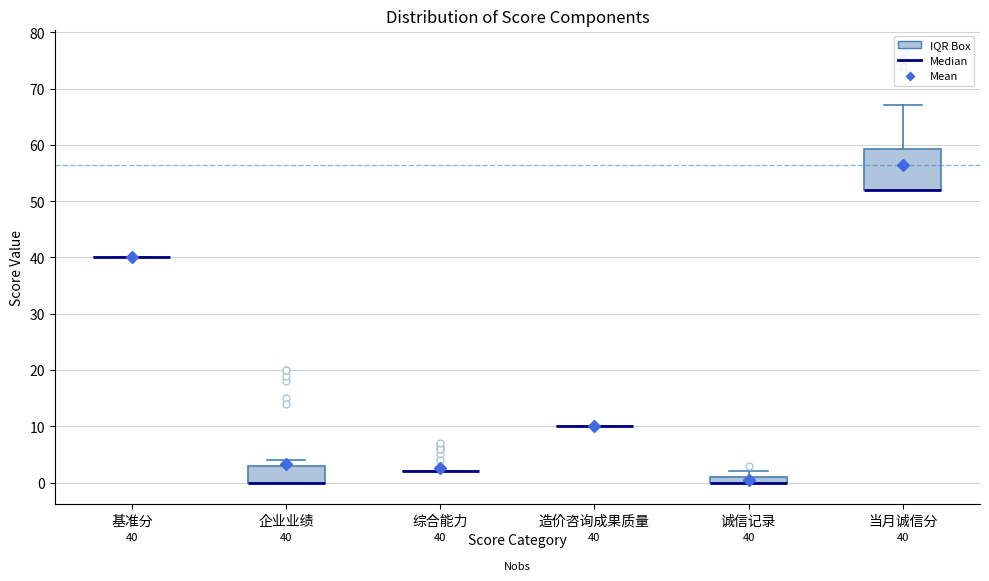

Comparing the boxes themselves (not the whiskers), which one is the tallest?

当月诚信分